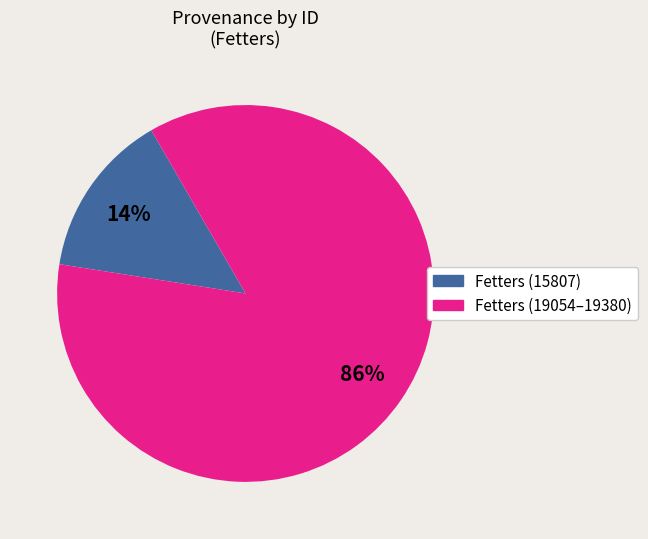

To the nearest percent, what is the difference between the largest and smallest slice percentages?

72%